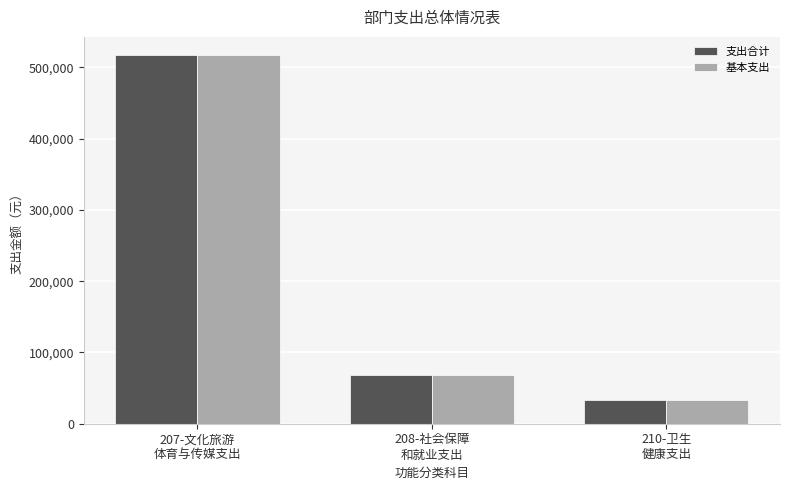

What is the smallest value displayed?

32794.3